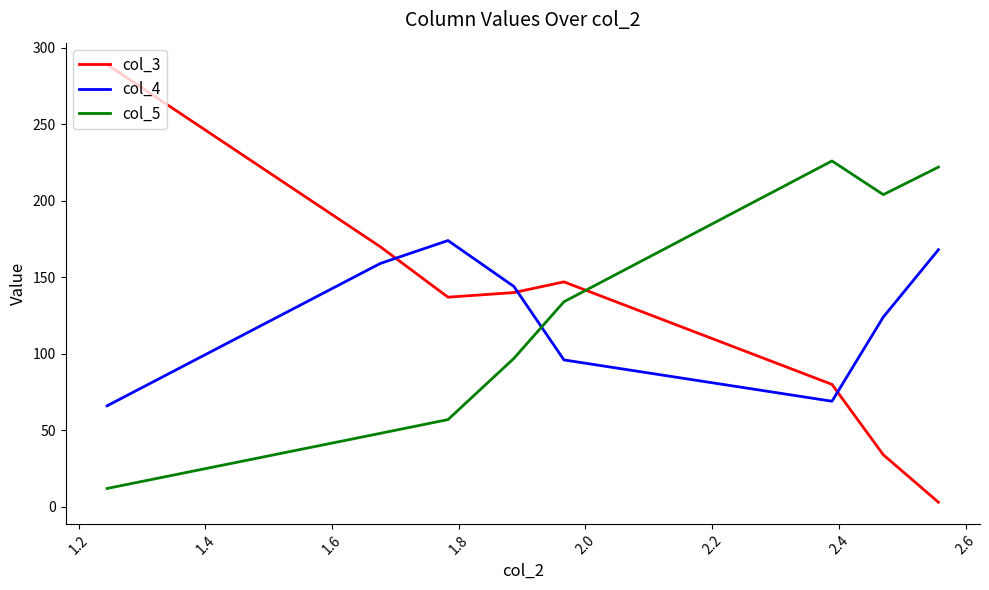

Which series has the widest spread of values?

col_3